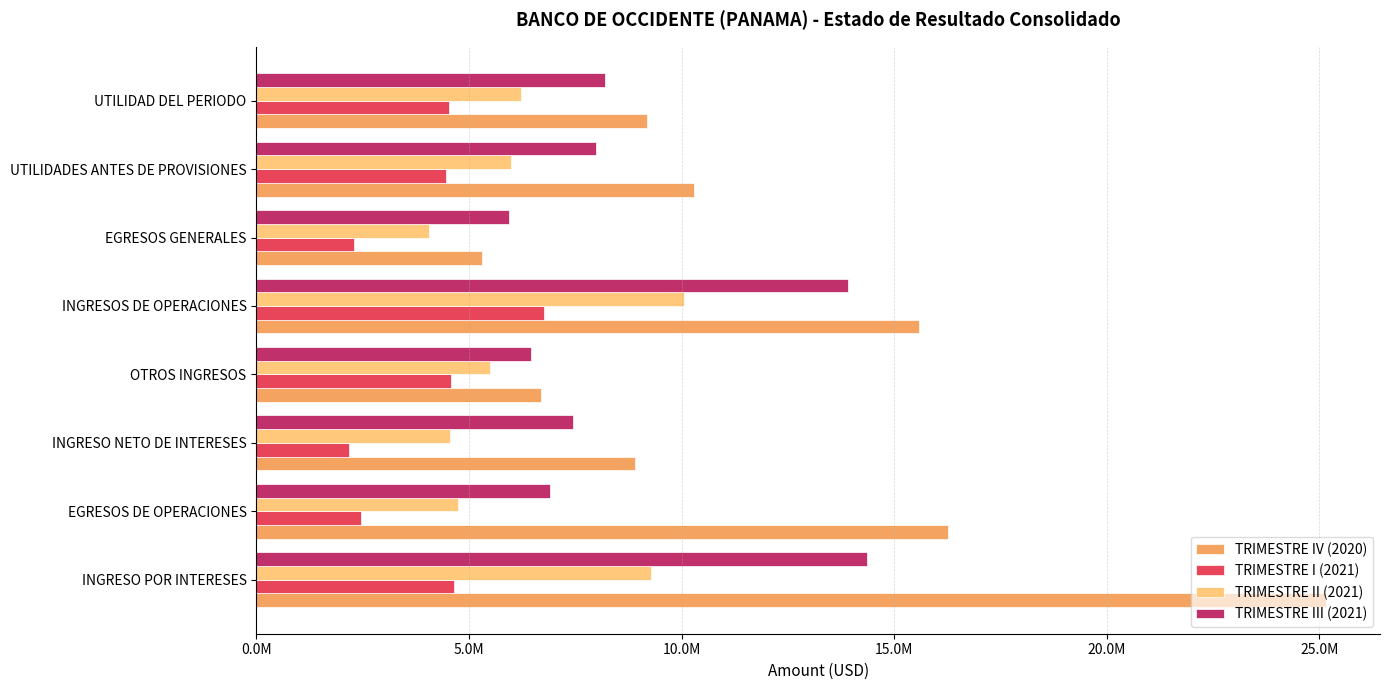

What are all the series names shown in the legend?

TRIMESTRE IV (2020), TRIMESTRE I (2021), TRIMESTRE II (2021), TRIMESTRE III (2021)